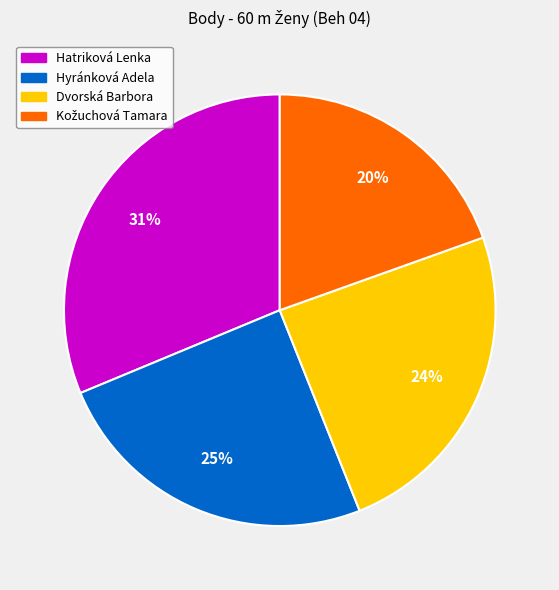

The Dvorská Barbora slice represents 31% of the pie. True or false?

False